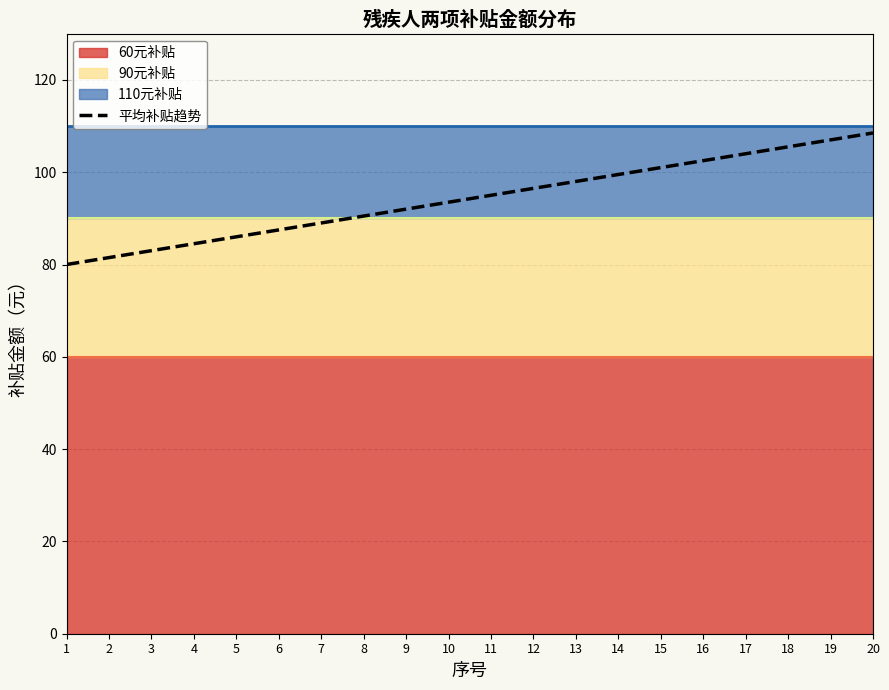

What is the change in value from 3 to 4?

+1.5